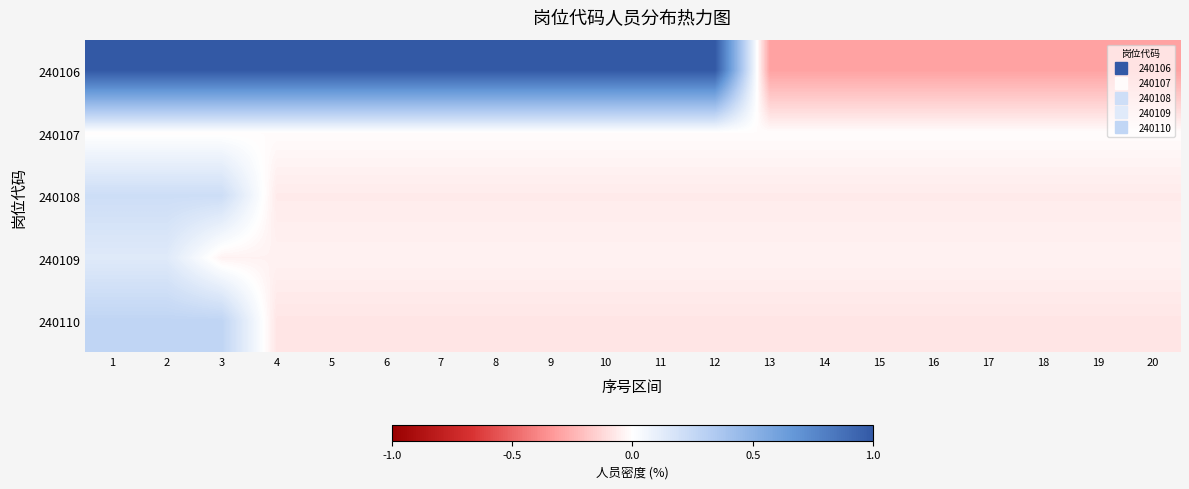

How many series are shown in this chart?

5